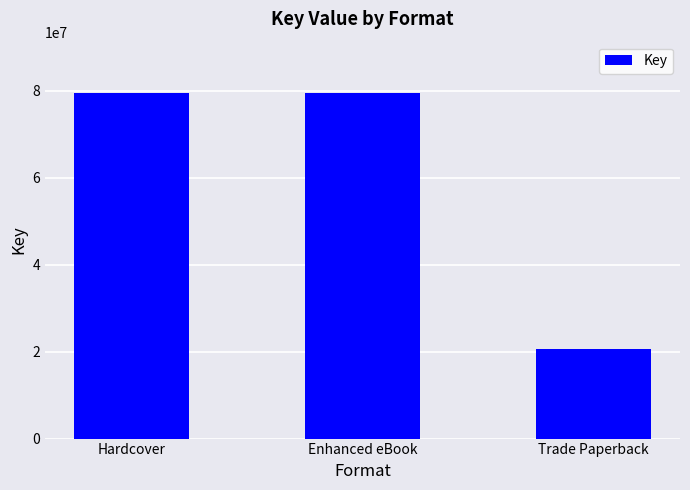

What is the ratio of the value at Enhanced eBook to the value at Trade Paperback?

3.9